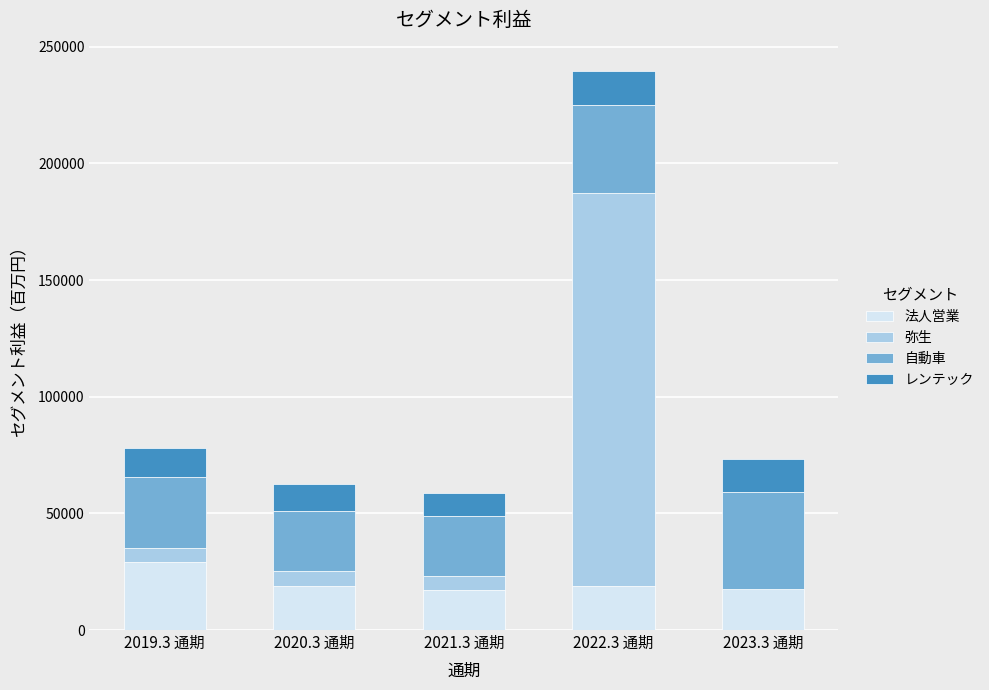

At which label does 法人営業 first exceed 18754?

2019.3 通期